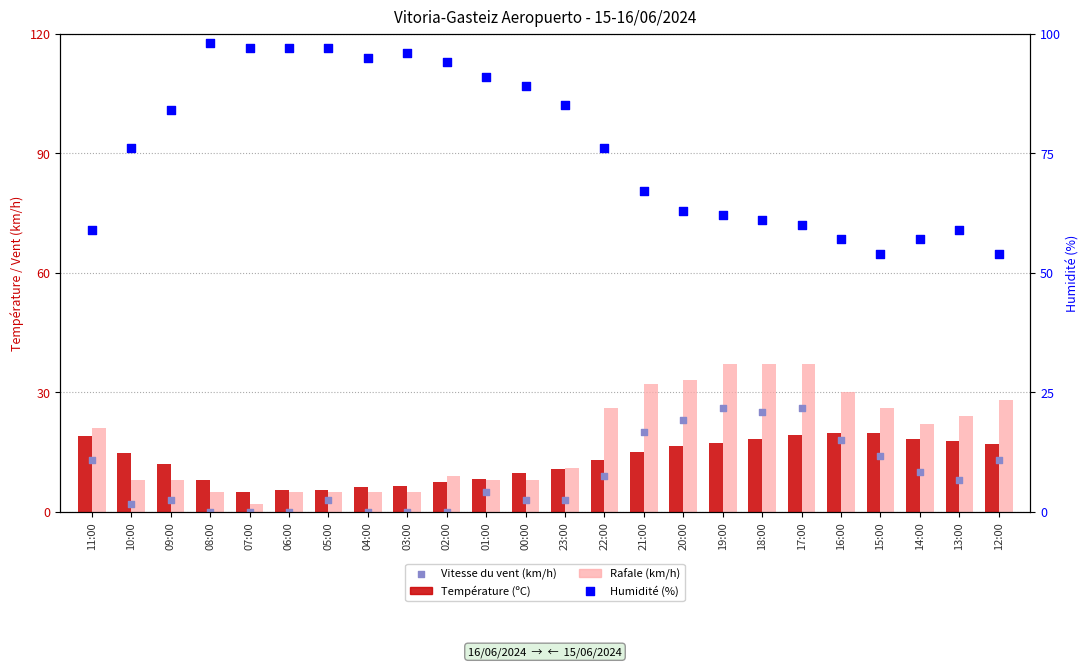

What is the total value across all series at 03:00?

107.6